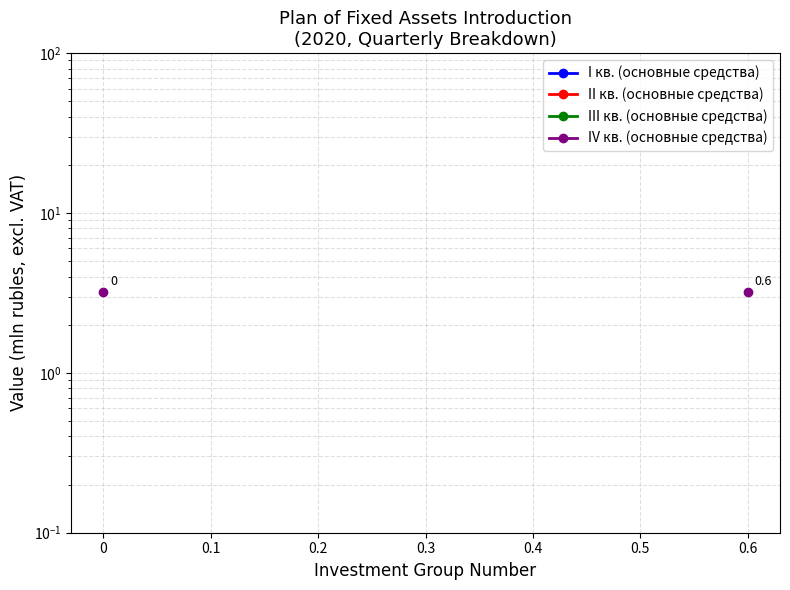

True or false: III кв. (основные средства) and II кв. (основные средства) cross at least once.

False